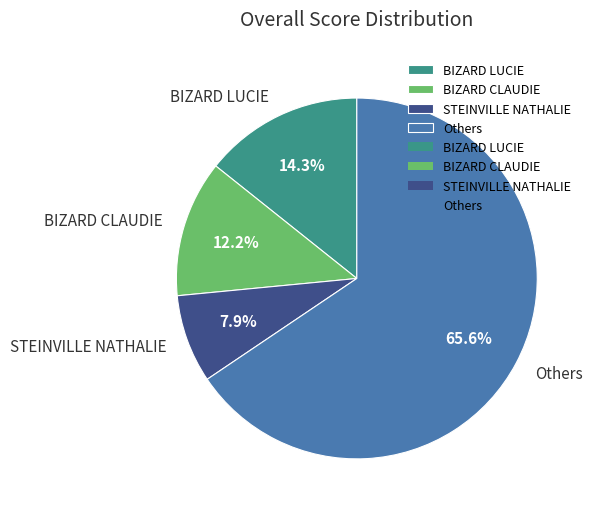

Which category has the biggest portion of the pie?

Others